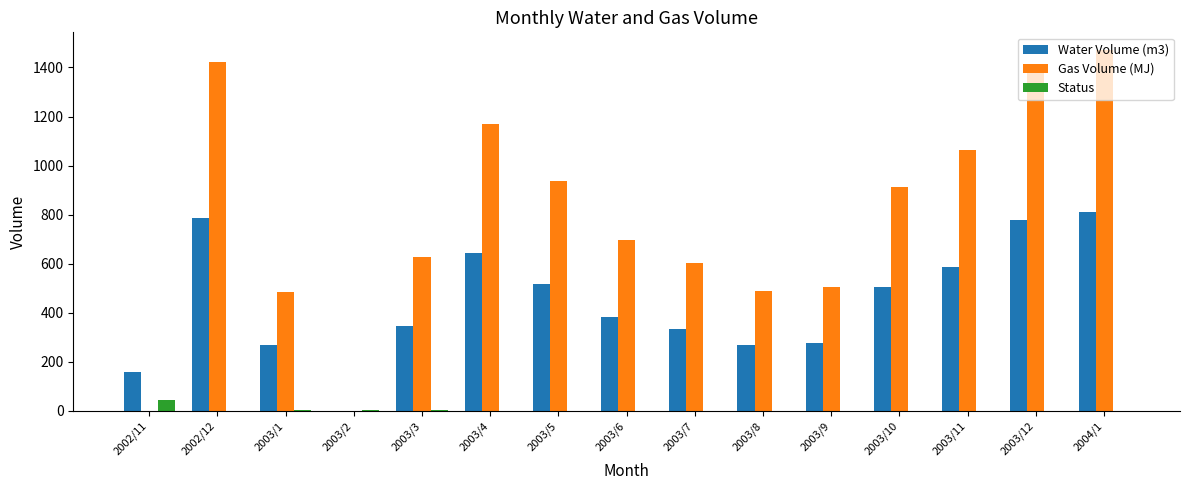

How many series are shown in this chart?

3